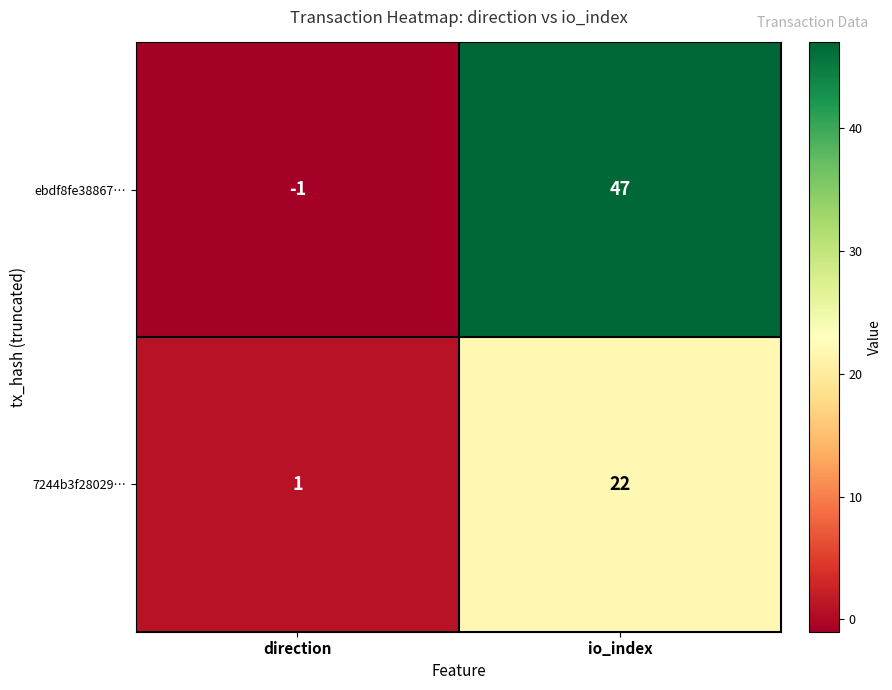

Which label corresponds to the largest value in the chart?

io_index